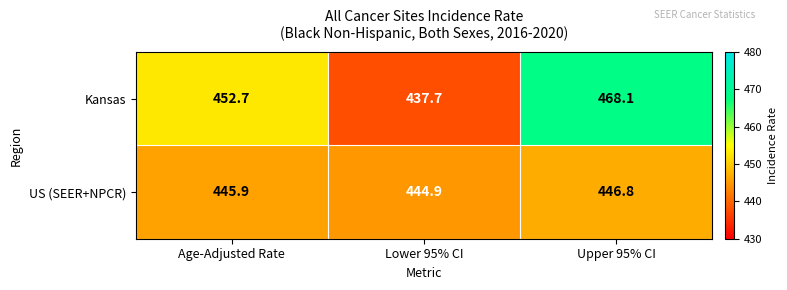

Count the number of categories in the chart.

3